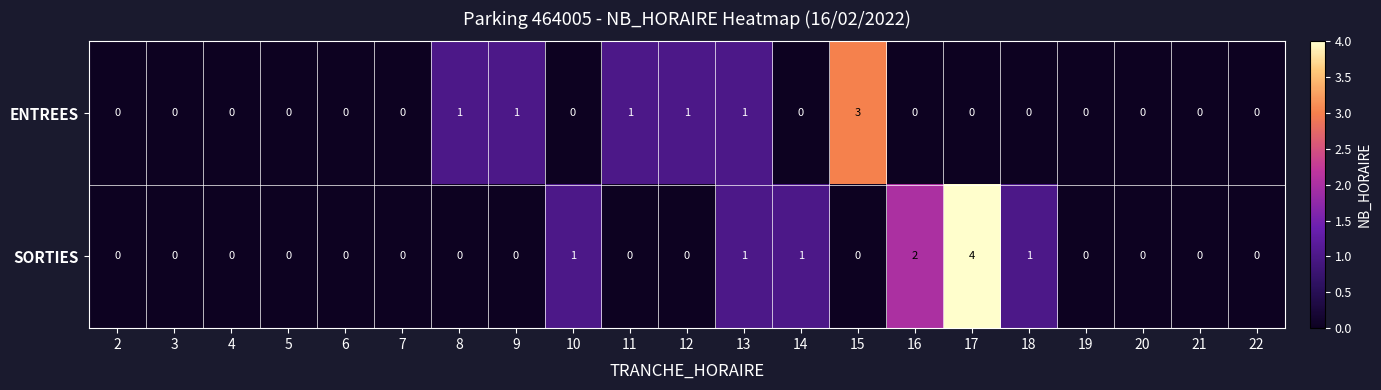

Where is SORTIES nearest to the value 2?

16